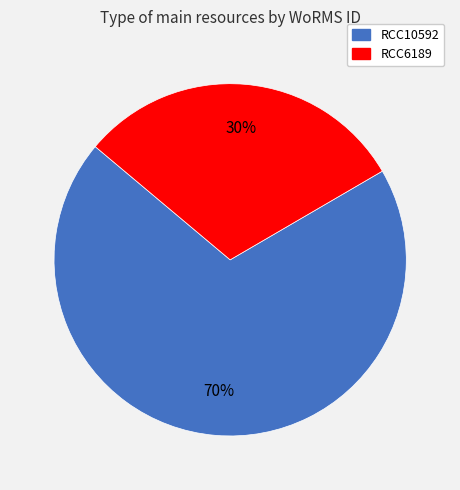

Which has a higher value, RCC6189 or RCC10592?

RCC10592